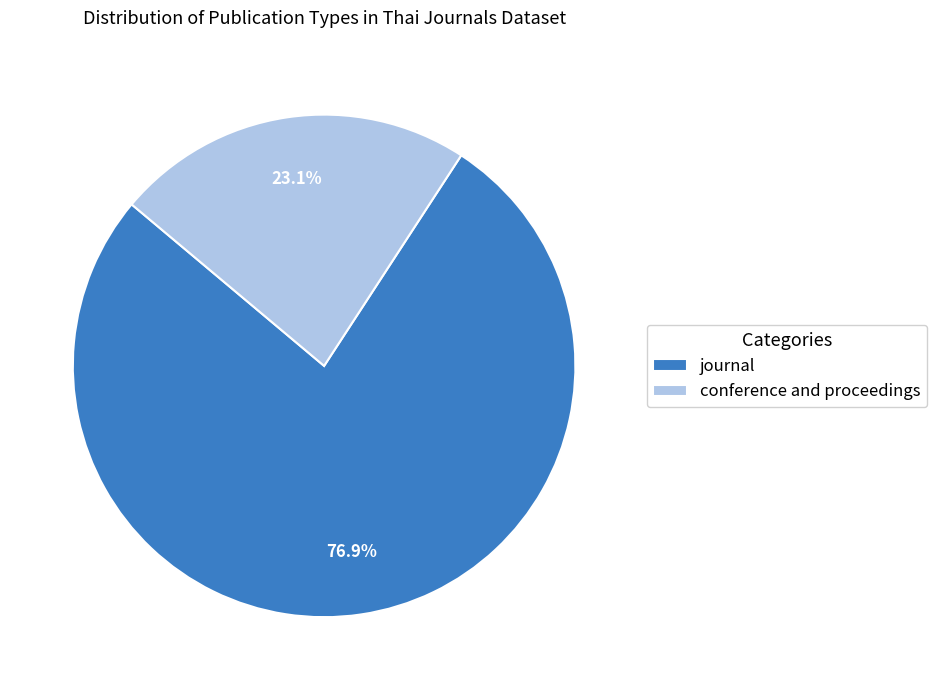

What percentage is NOT represented by conference and proceedings?

76.9%